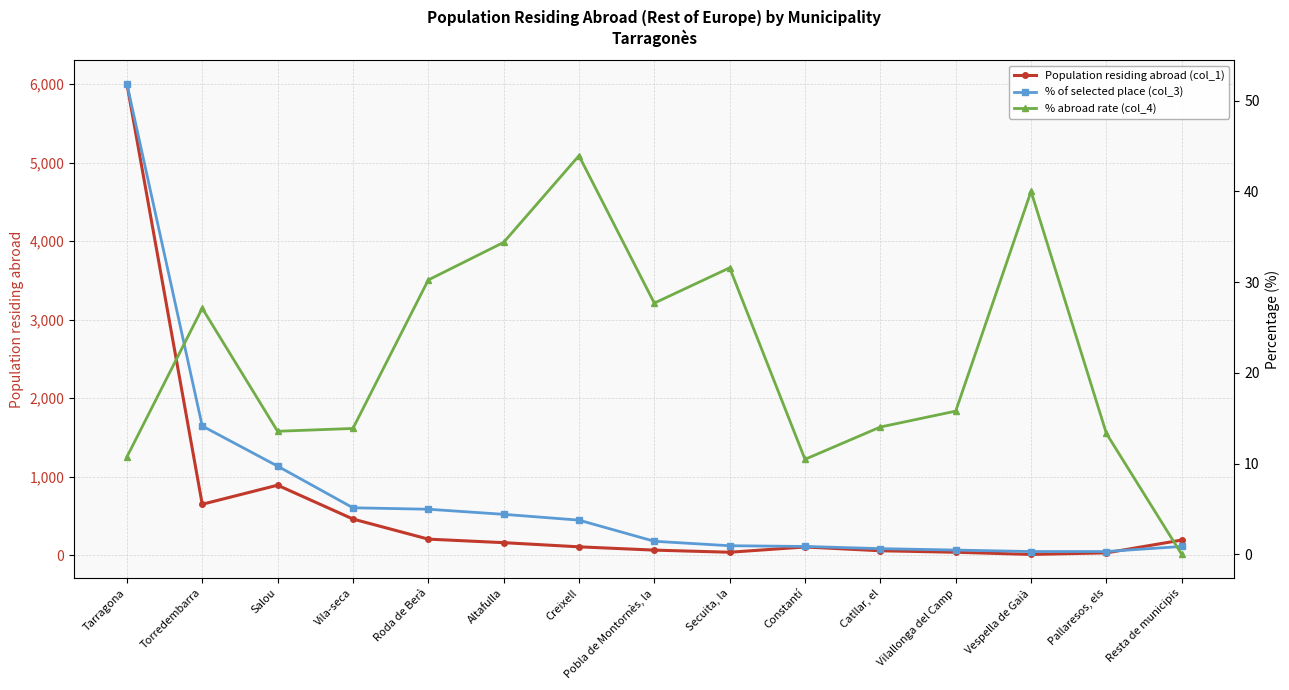

The value of % of selected place (col_3) at Torredembarra is 14.2. True or false?

True